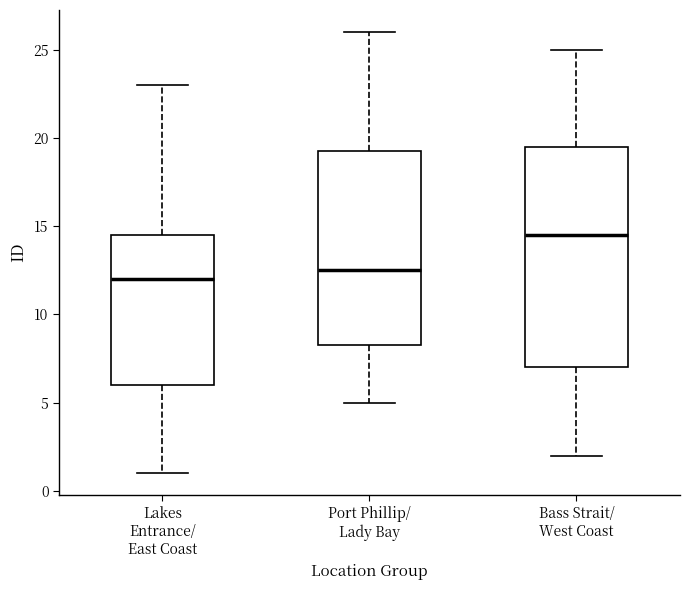

Comparing the boxes themselves (not the whiskers), which one is the tallest?

Bass Strait/ West Coast